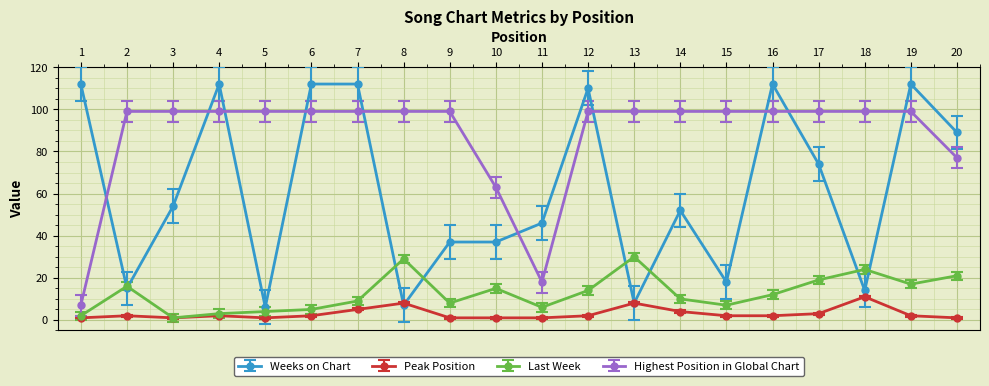

True or false: Peak Position has more than 2 points higher than both neighbors.

True